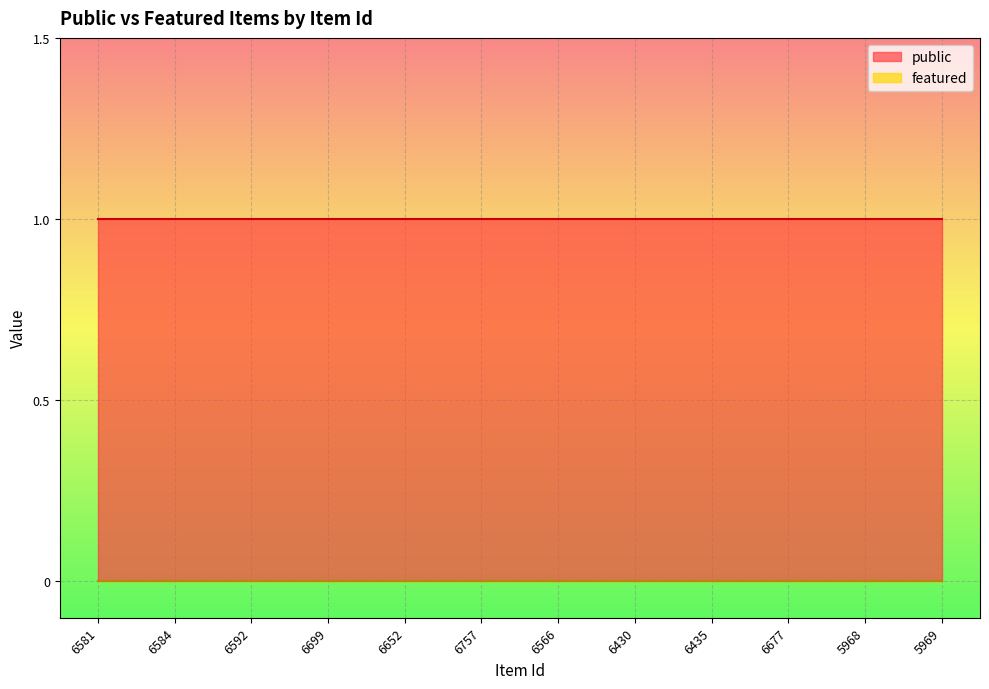

What is the total value across all series at 5969?

1